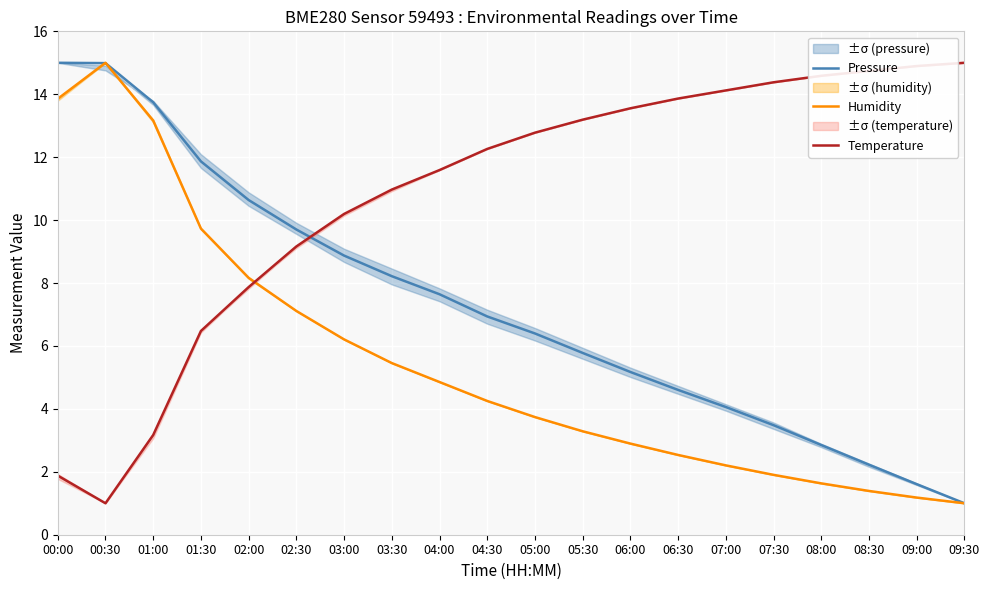

Where do Pressure and Humidity first cross each other?

00:00 and 00:30